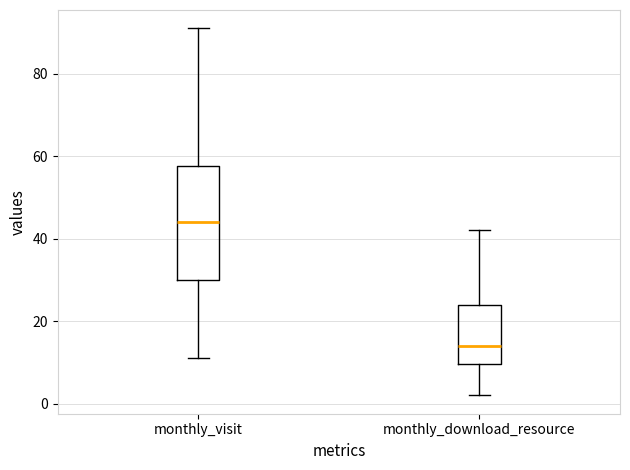

Which box's median line is the lowest?

monthly_download_resource